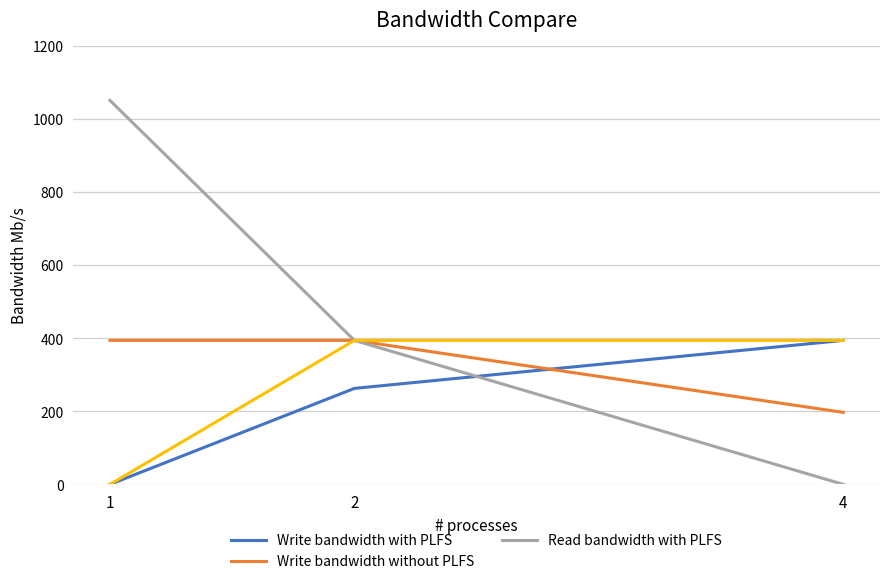

Is the value of Write bandwidth without PLFS at 4 greater than the value of Write bandwidth with PLFS at 1?

Yes